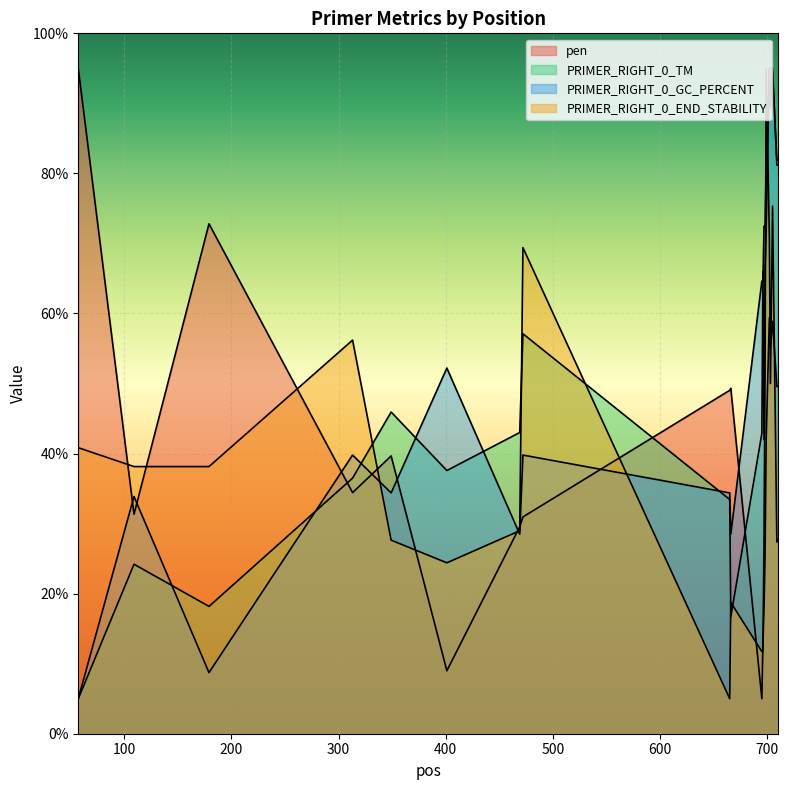

How many interior local valleys does the PRIMER_RIGHT_0_GC_PERCENT series have?

4